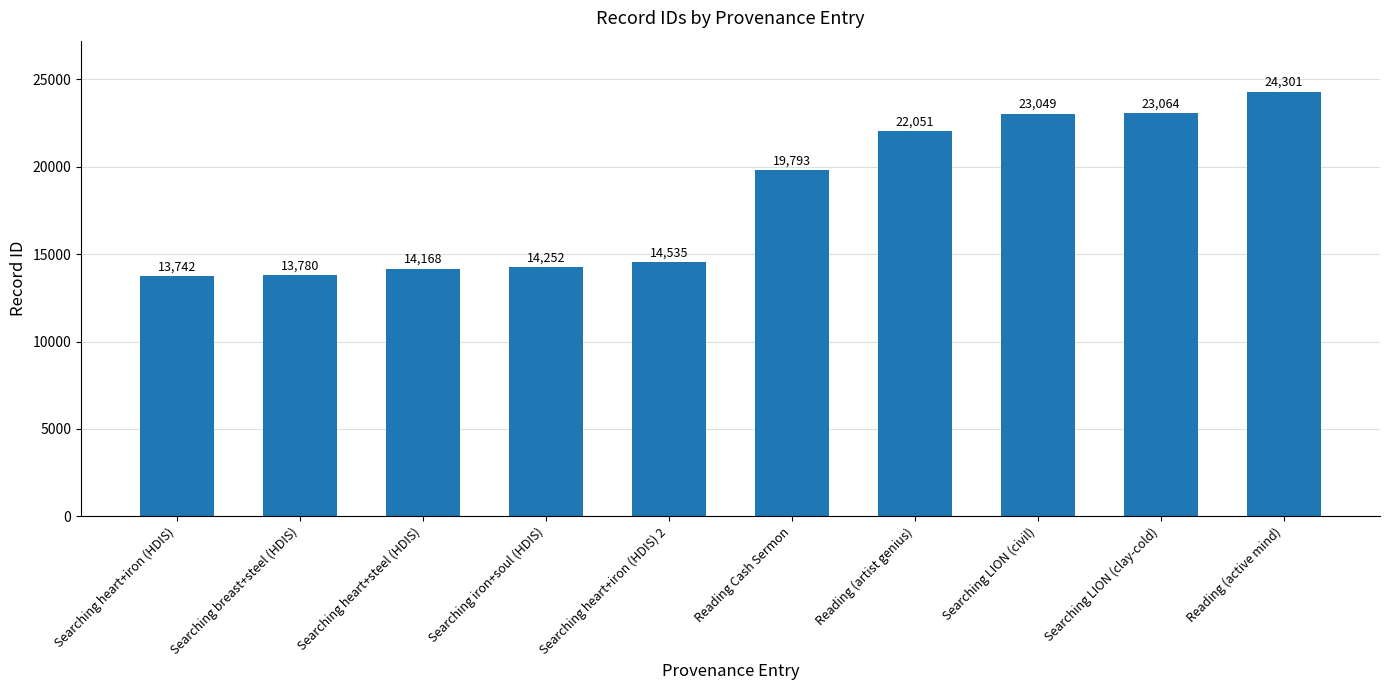

Reading left to right, transcribe all the data shown in this chart.

Searching heart+iron (HDIS)=13742	Searching breast+steel (HDIS)=13780	Searching heart+steel (HDIS)=14168	Searching iron+soul (HDIS)=14252	Searching heart+iron (HDIS) 2=14535	Reading Cash Sermon=19793	Reading (artist genius)=22051	Searching LION (civil)=23049	Searching LION (clay-cold)=23064	Reading (active mind)=24301